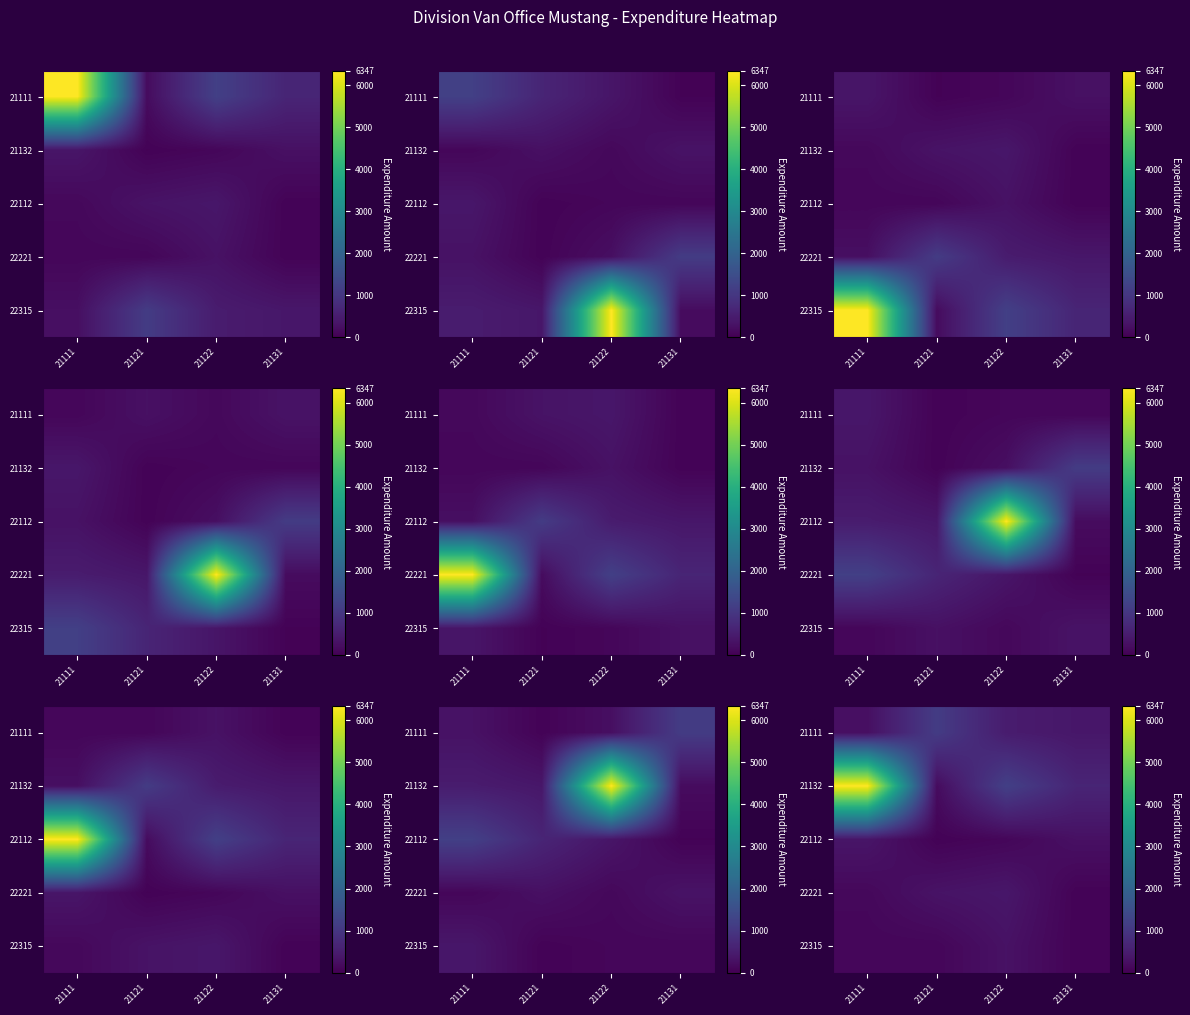

Rank the categories by 22112 value from lowest to highest.

21121, 21122, 21131, 21111